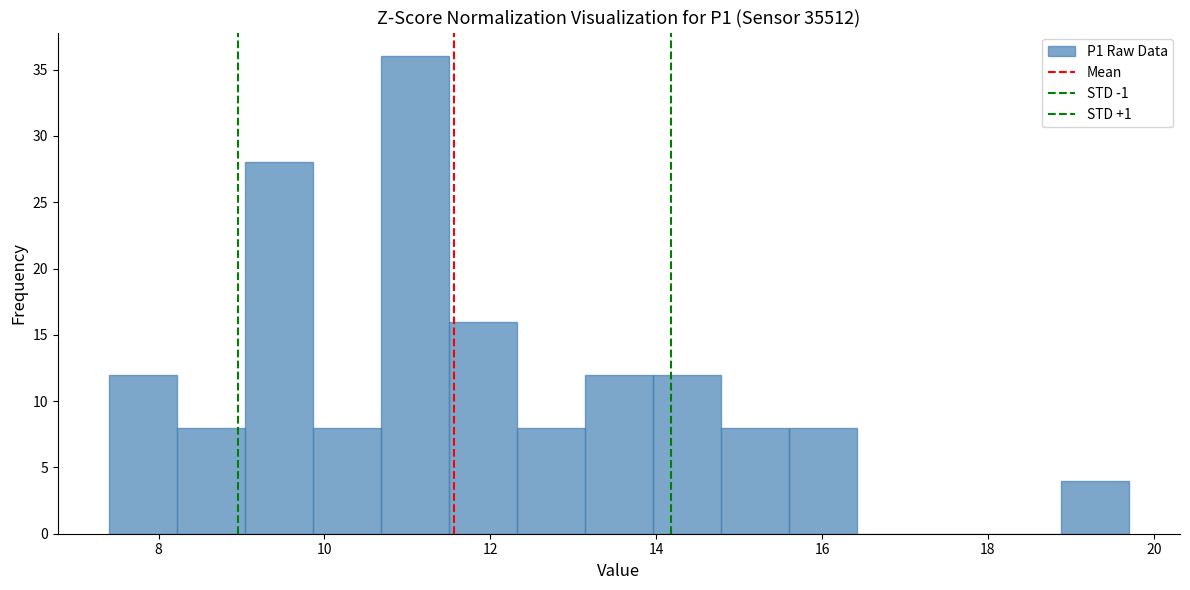

How tall is the bar that spans 14.78 to 15.60 on the x-axis? Neither the bar edges nor the heights are printed on the chart, so give them approximately, as read against the axes.

8